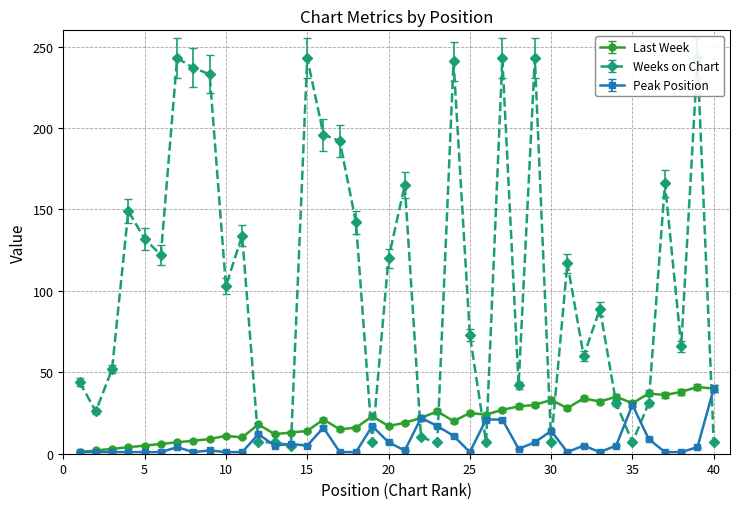

Reading right to left, list all the values displayed in this chart.

Last Week: 40=40	39=41	38=38	37=36	36=37	35=31	34=35	33=32	32=34	31=28	30=33	29=30	28=29	27=27	26=24	25=25	24=20	23=26	22=22	21=19	20=17	19=23	18=16	17=15	16=21	15=14	14=13	13=12	12=18	11=10	10=11	9=9	8=8	7=7	6=6	5=5	4=4	3=3	2=2	1=1
Weeks on Chart: 40=7	39=243	38=66	37=166	36=31	35=7	34=31	33=89	32=60	31=117	30=7	29=243	28=42	27=243	26=7	25=73	24=241	23=7	22=10	21=165	20=120	19=7	18=142	17=192	16=196	15=243	14=5	13=7	12=7	11=134	10=103	9=233	8=237	7=243	6=122	5=132	4=149	3=52	2=26	1=44
Peak Position: 40=40	39=4	38=1	37=1	36=9	35=30	34=5	33=1	32=5	31=1	30=14	29=7	28=3	27=21	26=21	25=1	24=11	23=17	22=22	21=2	20=7	19=17	18=1	17=1	16=16	15=5	14=6	13=5	12=12	11=1	10=1	9=2	8=1	7=4	6=1	5=1	4=1	3=1	2=1	1=1